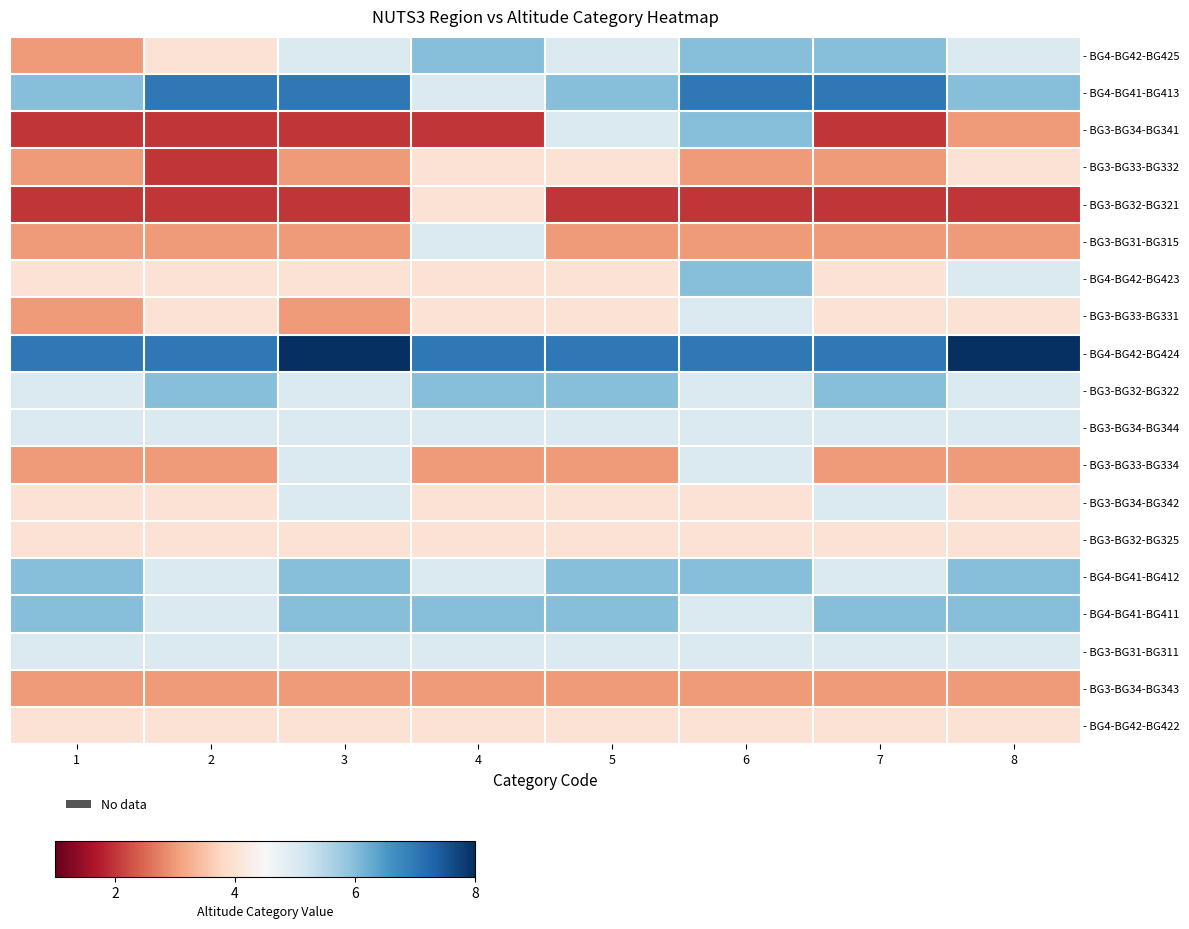

What is the difference between the highest and lowest values at 6?

5